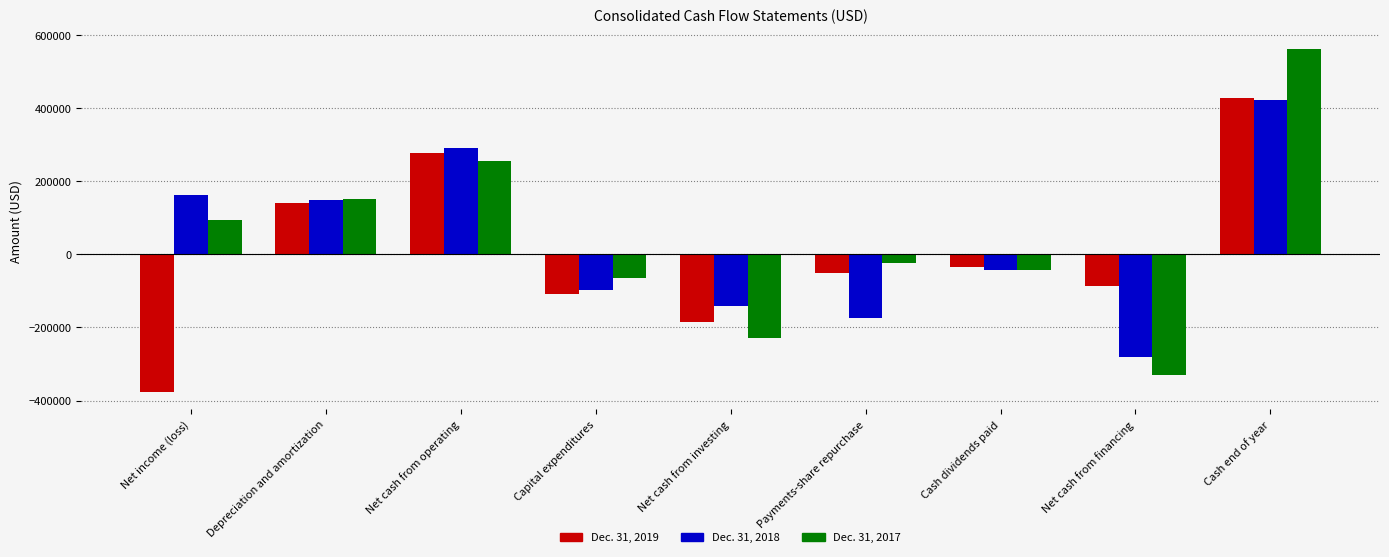

Reading left to right, extract all data points from this chart.

Dec. 31, 2019: Net income (loss)=-376776	Depreciation and amortization=139259	Net cash from operating=276893	Capital expenditures=-110002	Net cash from investing=-184369	Payments-share repurchase=-50000	Cash dividends paid=-34439	Net cash from financing=-86948	Cash end of year=425885
Dec. 31, 2018: Net income (loss)=160711	Depreciation and amortization=148632	Net cash from operating=289220	Capital expenditures=-97847	Net cash from investing=-140676	Payments-share repurchase=-175000	Cash dividends paid=-43169	Net cash from financing=-281770	Cash end of year=420610
Dec. 31, 2017: Net income (loss)=92853	Depreciation and amortization=149650	Net cash from operating=255300	Capital expenditures=-64261	Net cash from investing=-230118	Payments-share repurchase=-25000	Cash dividends paid=-43376	Net cash from financing=-331448	Cash end of year=561108